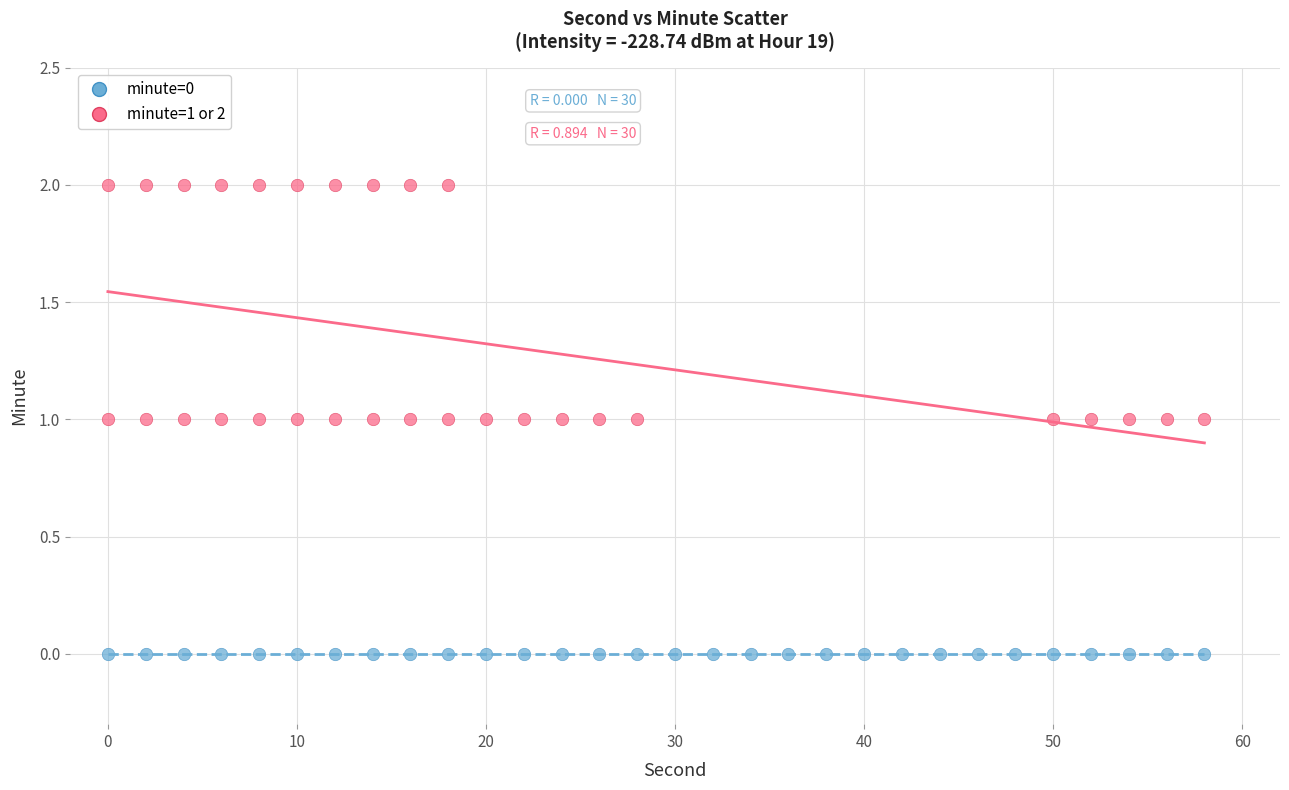

What are all the series names shown in the legend?

minute=0, minute=1 or 2